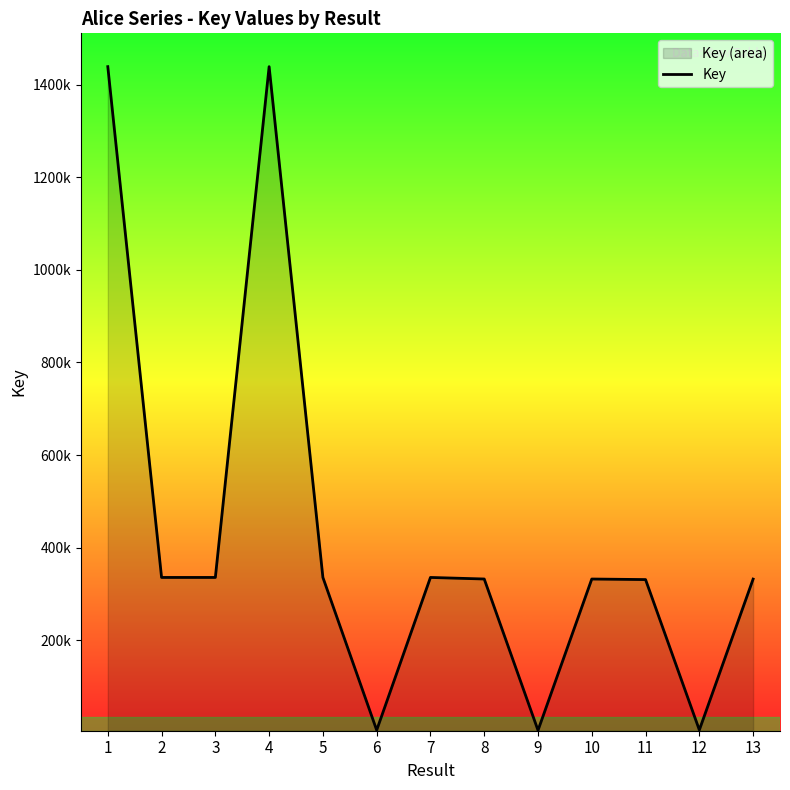

Reading left to right, extract all data points from this chart.

1438621	335861	335869	1438599	335867	6177	335859	332508	5827	332453	331255	6581	332297